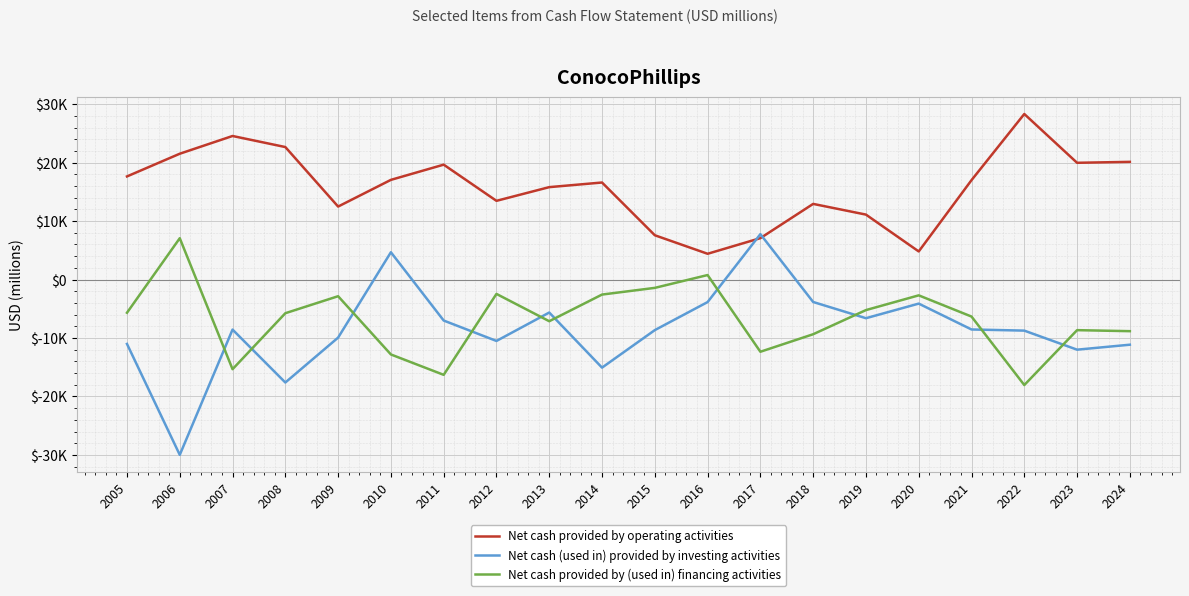

Does the chart display data point markers on the line(s)?

No